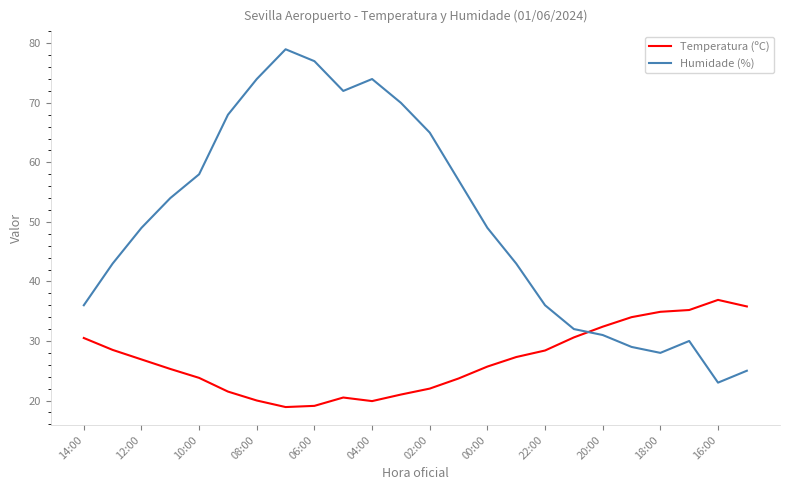

What is the difference between the maximum and minimum values in the Temperatura (ºC) series?

18.0